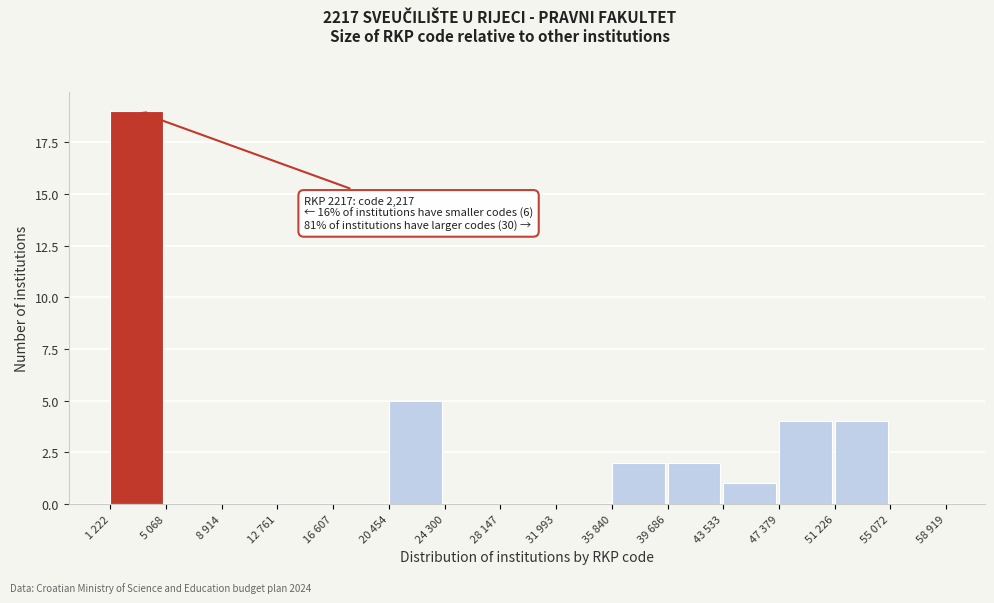

Reading left to right, list all the values displayed in this chart.

1 222=19	5 068=0	8 914=0	12 761=0	16 607=0	20 454=5	24 300=0	28 147=0	31 993=0	35 840=2	39 686=2	43 533=1	47 379=4	51 226=4	55 072=0